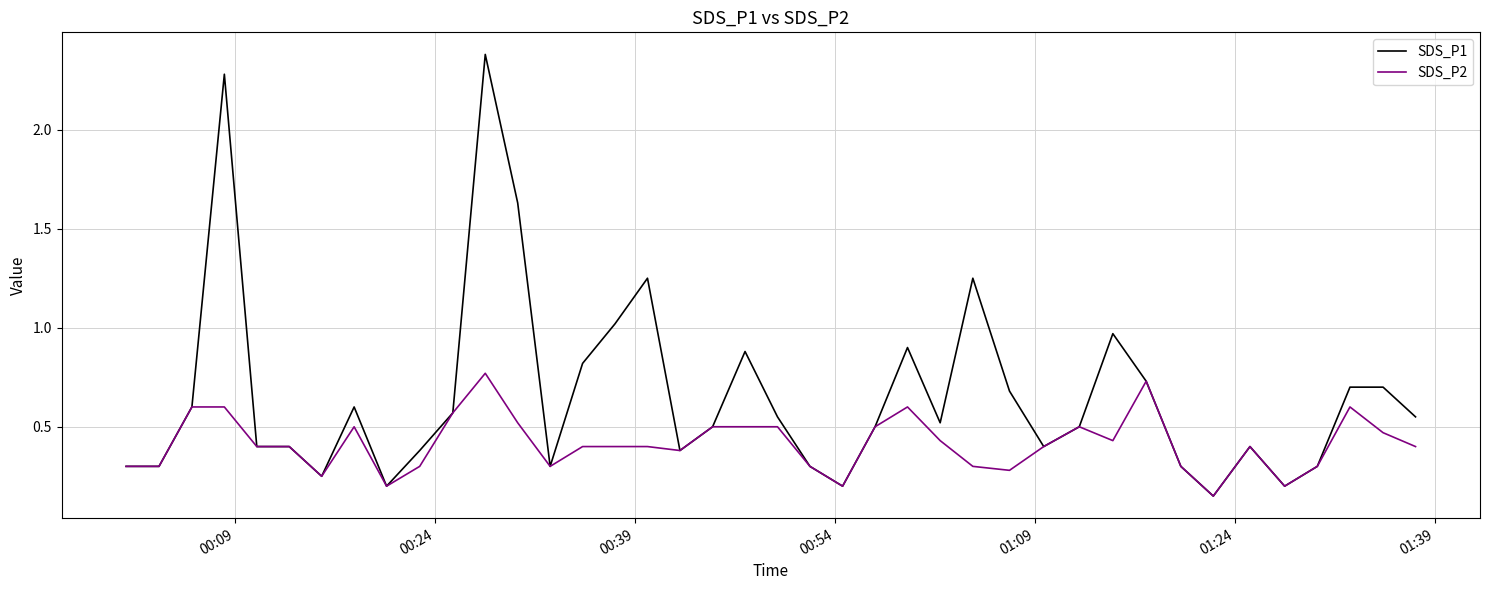

Which series has the largest total across all categories?

SDS_P1